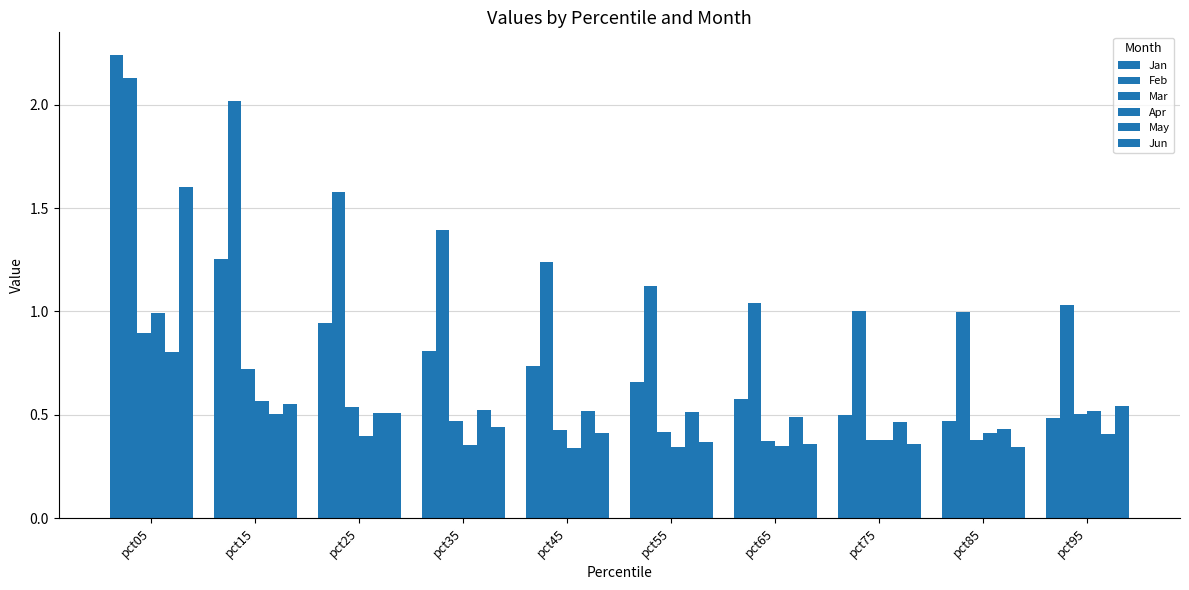

What value does the Feb series have at pct15?

2.0